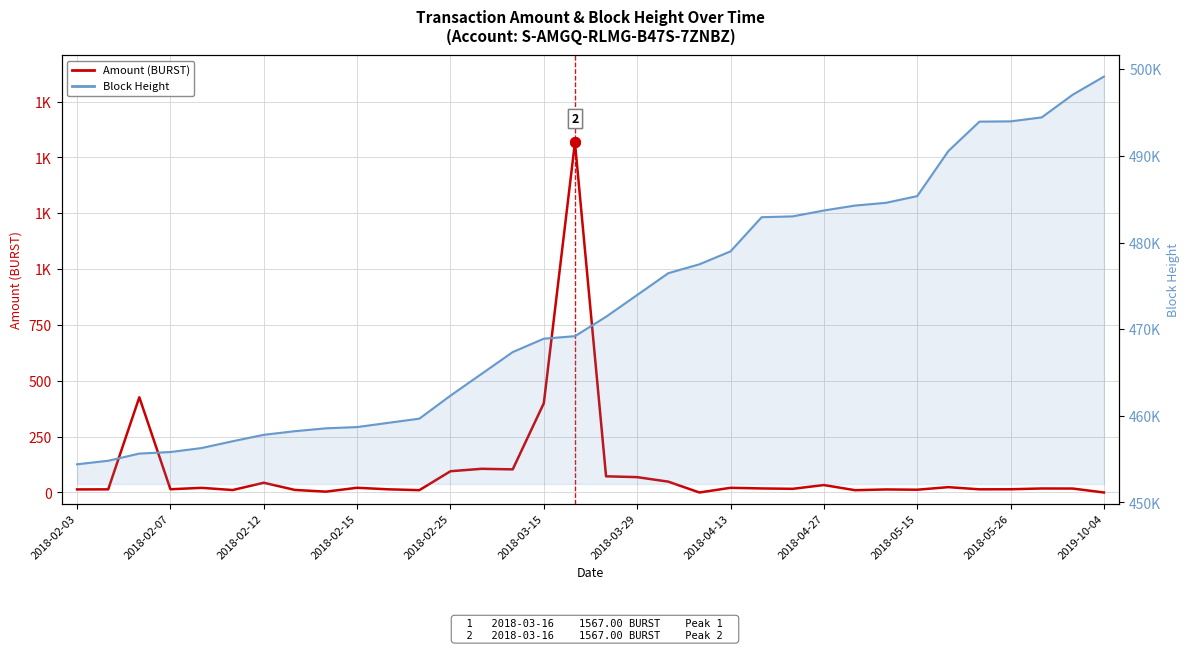

Where is Block Height nearest to the value 476776?

19